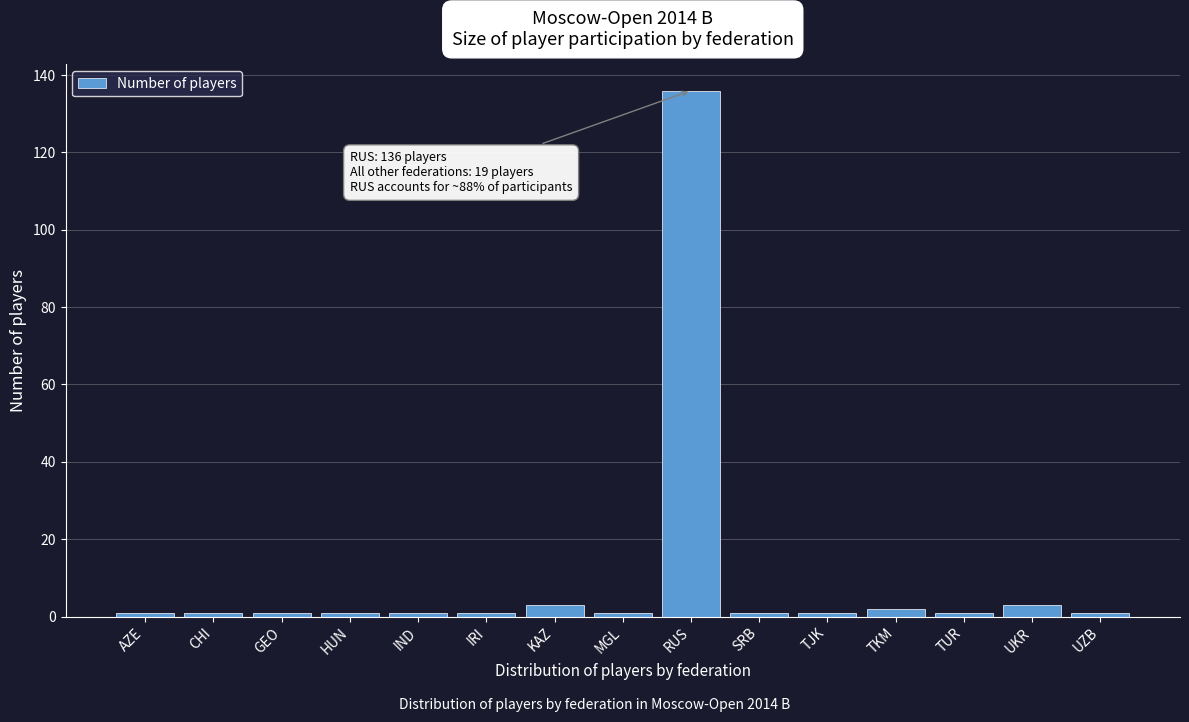

Reading left to right, transcribe all the data shown in this chart.

1	1	1	1	1	1	3	1	136	1	1	2	1	3	1